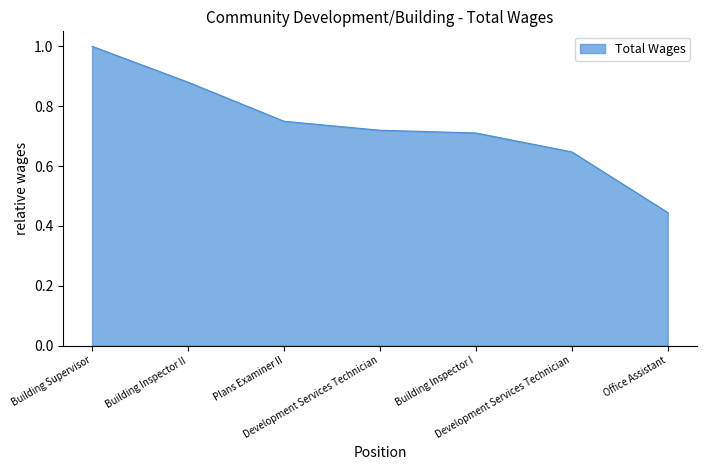

What is the difference between the second highest and second lowest values?

0.2